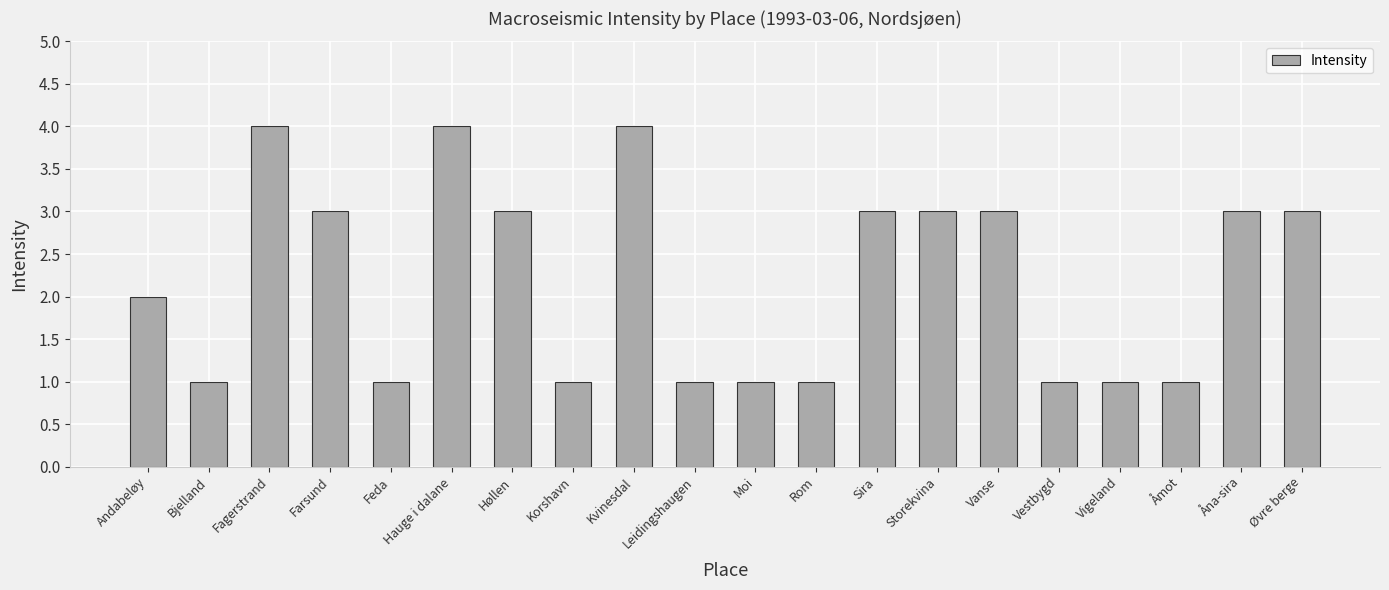

Count the values in the range 1 to 3.

17